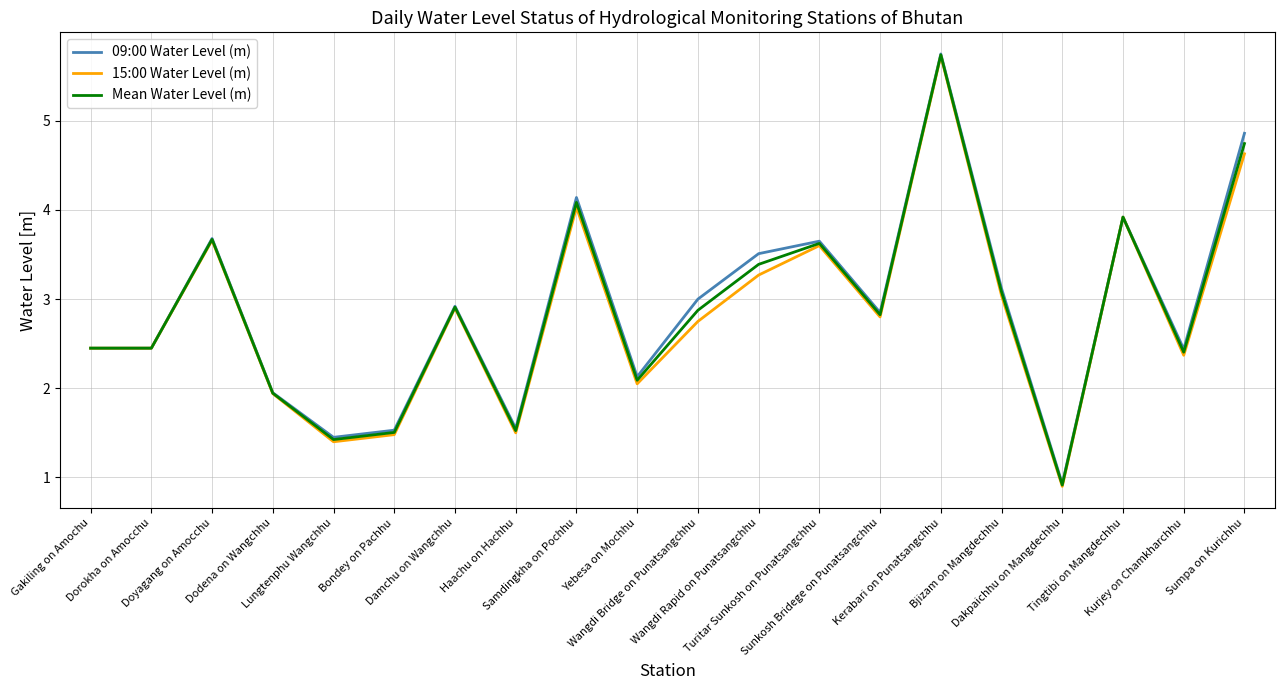

Where does the 15:00 Water Level (m) series first go above 2?

Gakiling on Amochu